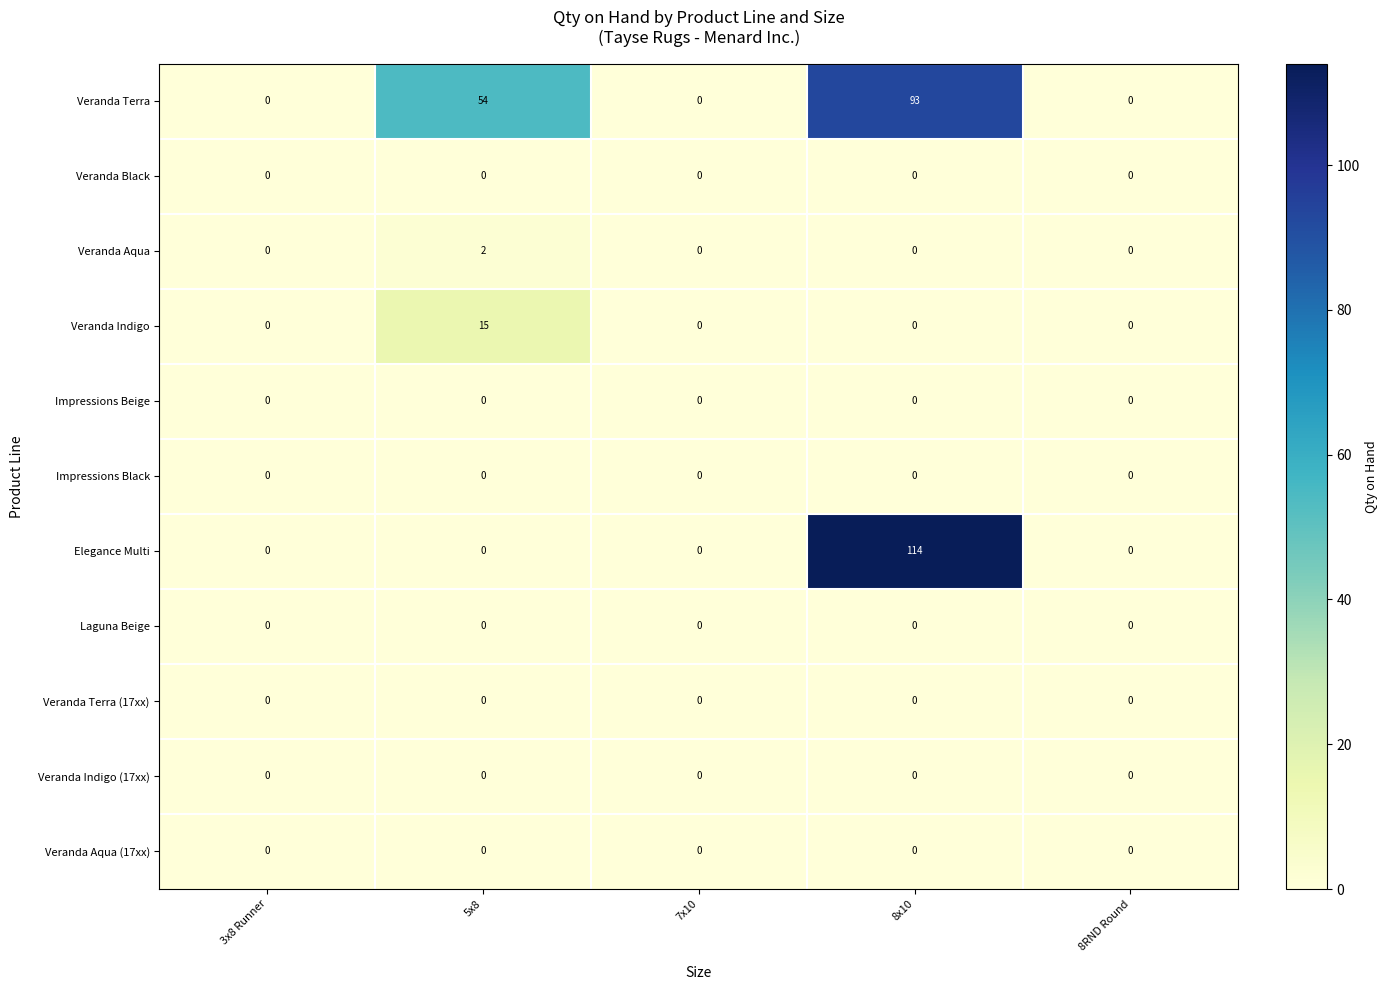

How many positive values does the Elegance Multi series have?

1